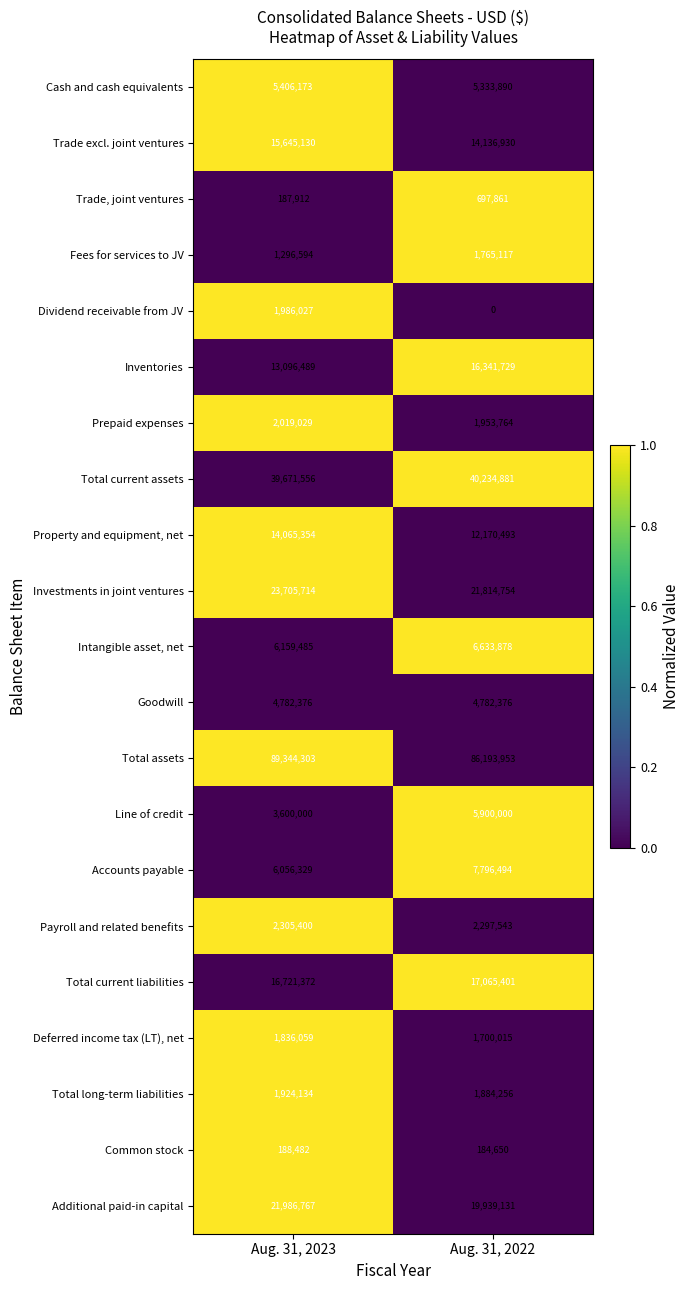

At how many categories does at least one series exceed 0?

2